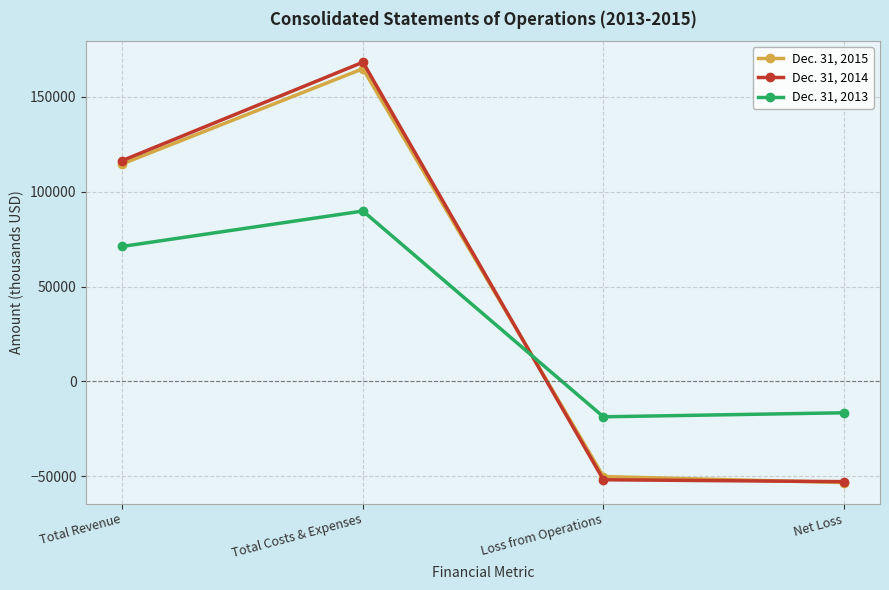

At which category does Dec. 31, 2013 reach its first local peak?

Total Costs & Expenses